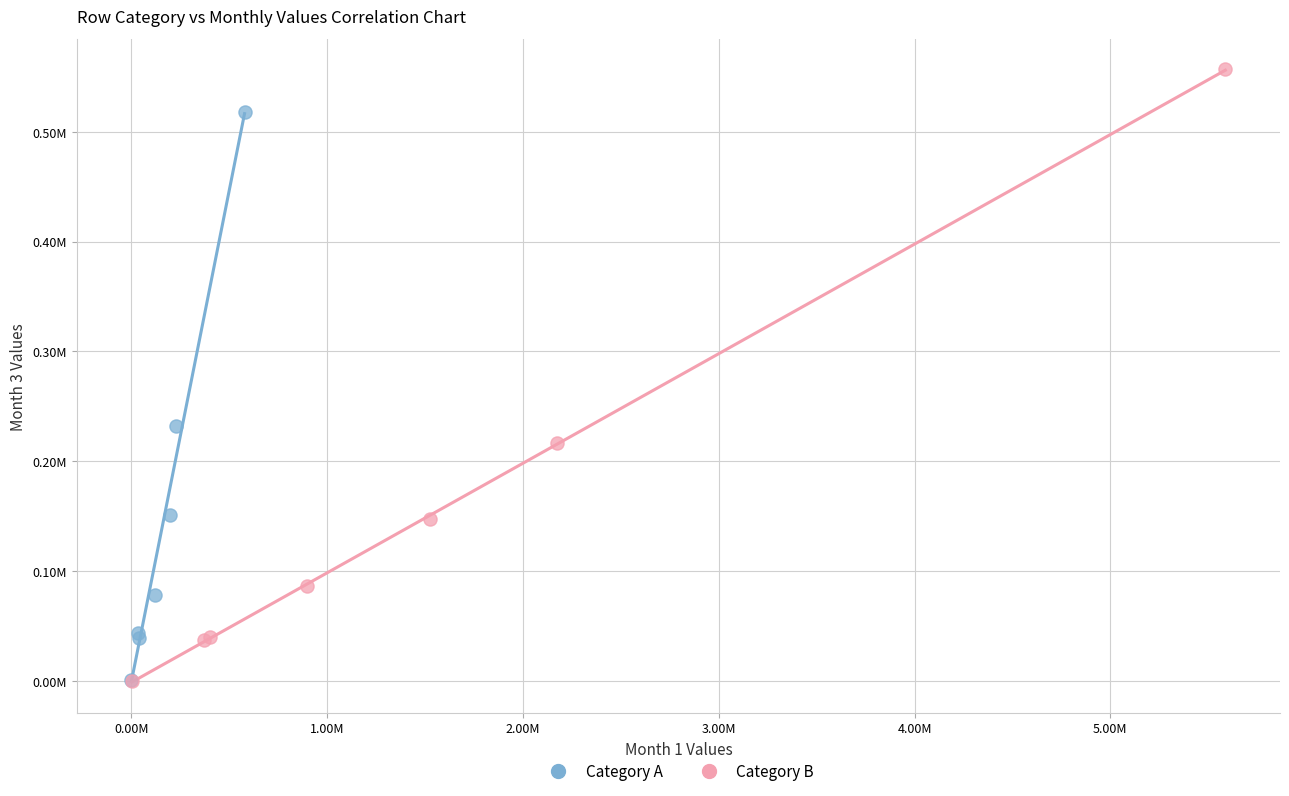

Which series contains the highest Y value?

Category B